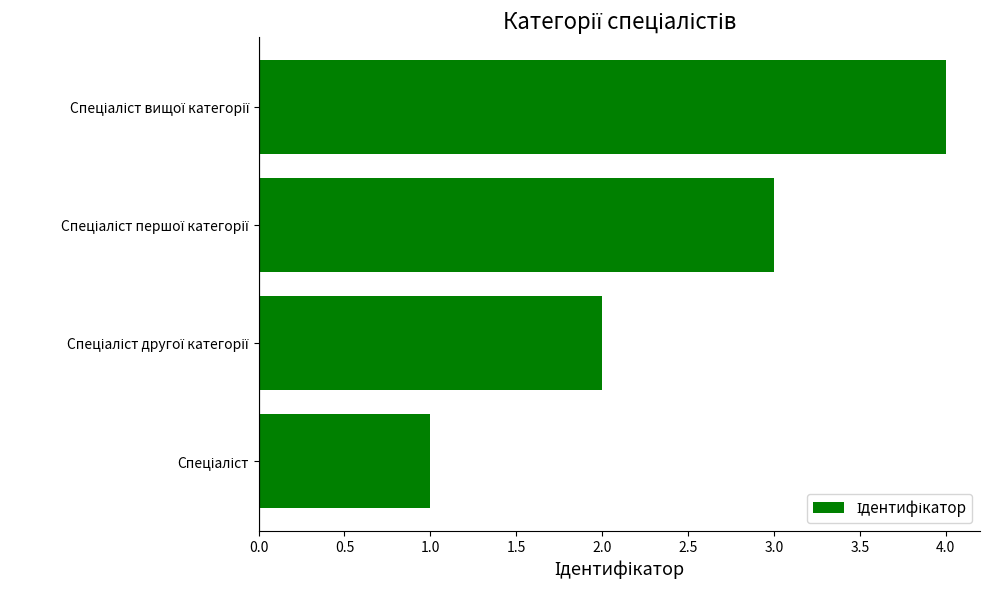

What is the difference between the maximum and minimum values?

3